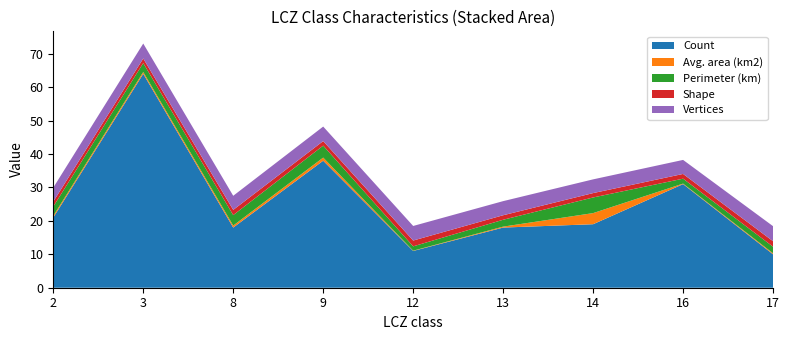

Reading right to left, transcribe all the data shown in this chart.

Count: 10.0	31.0	19.0	18.0	11.0	38.0	18.0	64.0	21.0
Avg. area (km2): 0.3	0.2	3.3	0.3	0.1	0.9	0.6	0.5	0.5
Perimeter (km): 2.0	1.5	4.7	2.1	1.3	3.6	3.1	2.7	2.8
Shape: 1.6	1.4	1.3	1.3	1.7	1.4	1.6	1.4	1.5
Vertices: 4.5	4.2	4.1	4.2	4.4	4.3	4.2	4.5	4.2